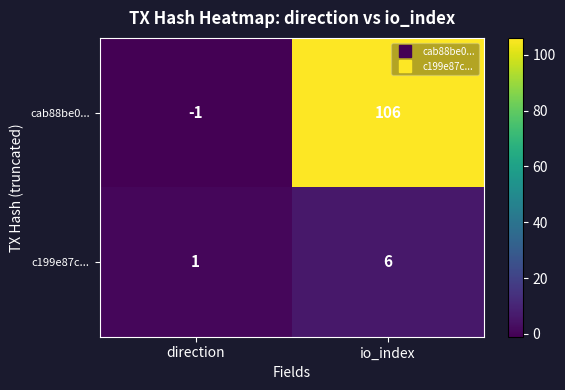

At how many categories does at least one series exceed 104?

1